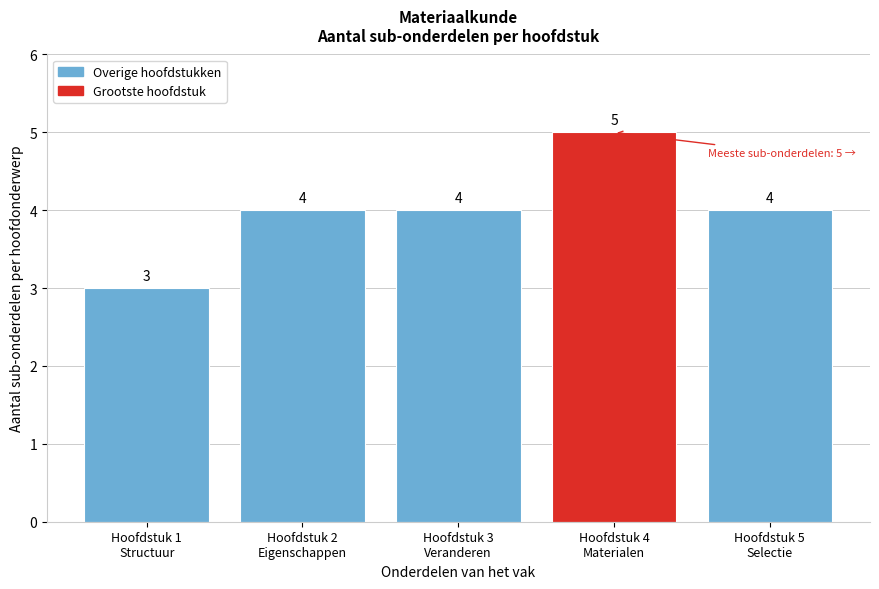

Reading left to right, extract all data points from this chart.

3	4	4	5	4